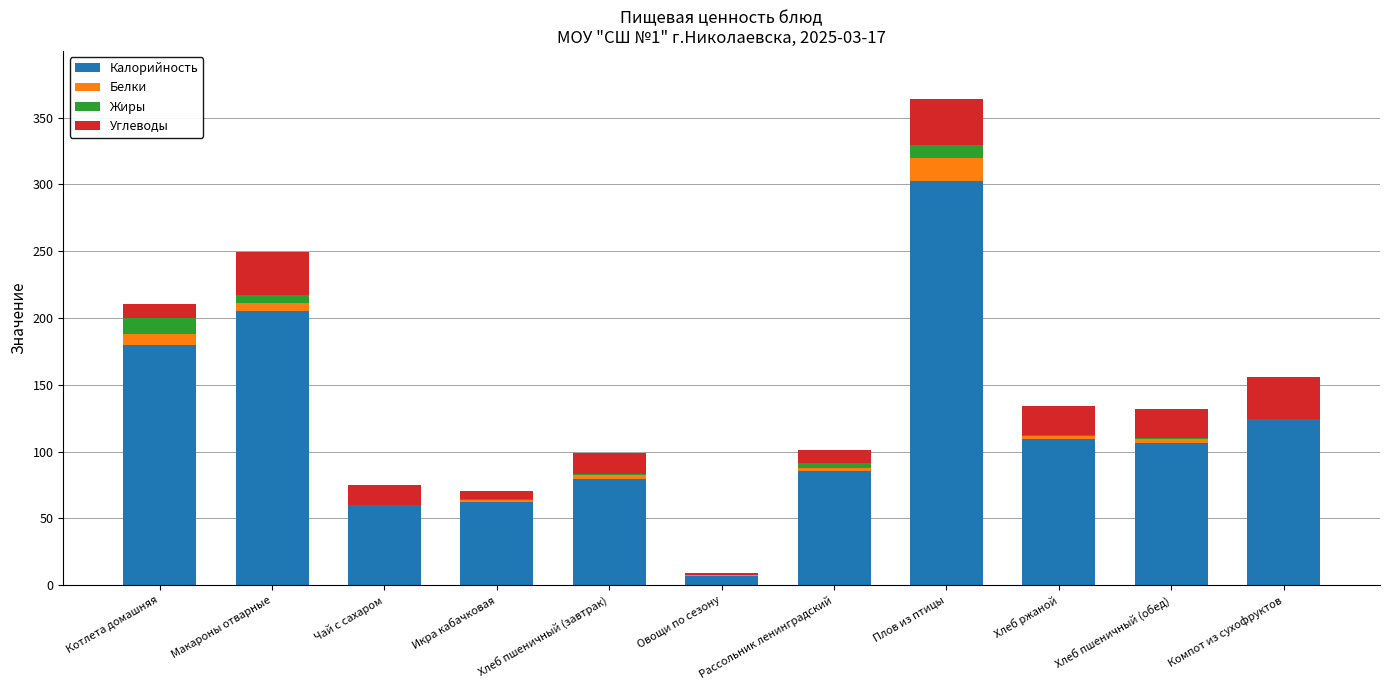

Read the Калорийность value at Плов из птицы.

302.7